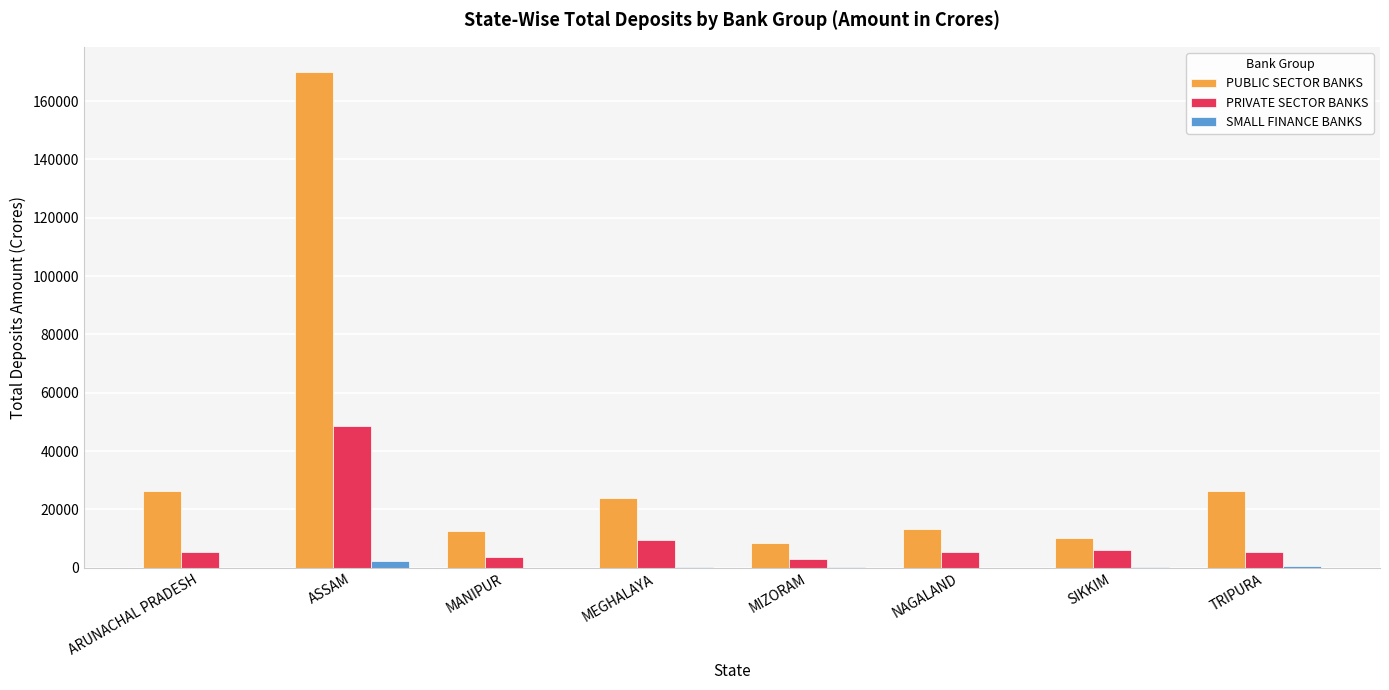

Between ARUNACHAL PRADESH and NAGALAND, which series saw the biggest shift?

PUBLIC SECTOR BANKS